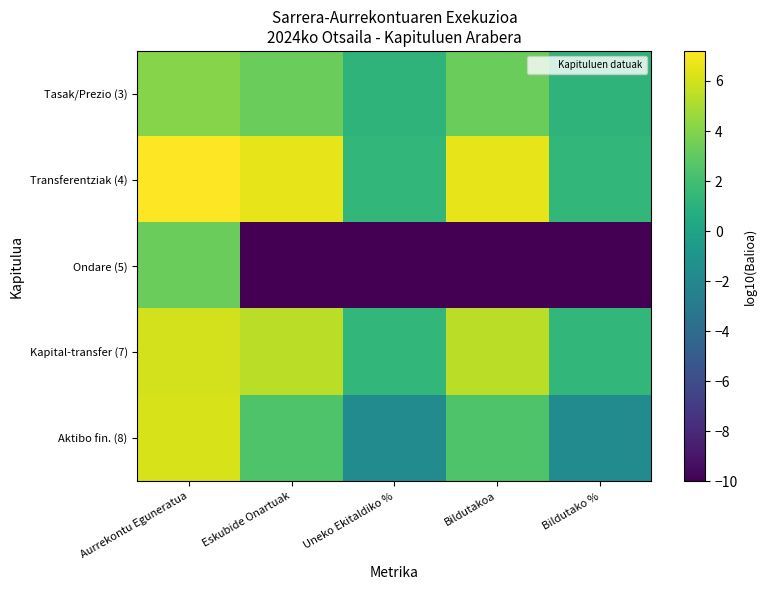

Rank the series at Bildutakoa from highest to lowest value.

Transferentziak (4), Kapital-transfer (7), Tasak/Prezio (3), Aktibo fin. (8), Ondare (5)